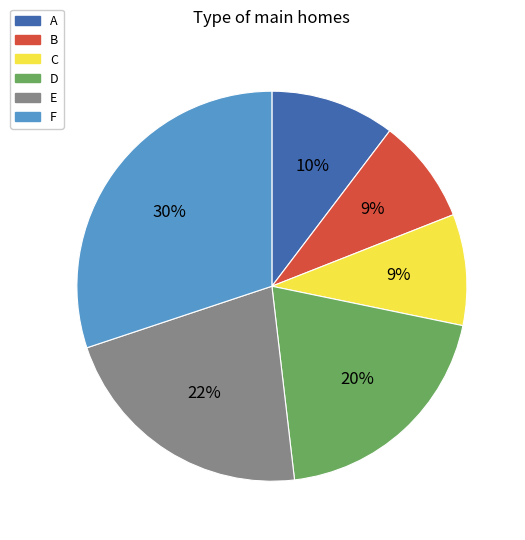

Does E represent more than half of the total?

No